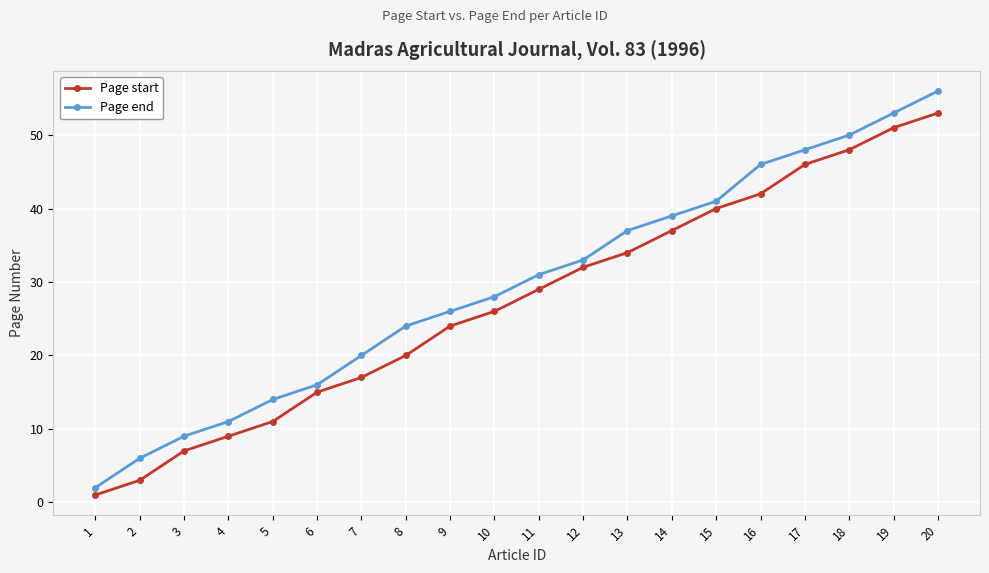

At which label does Page end reach its minimum?

1